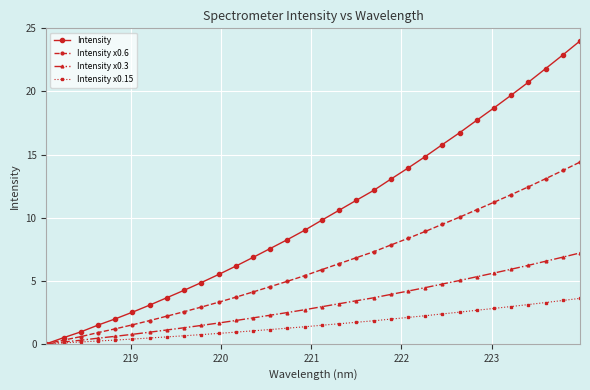

Does the chart display data point markers on the line(s)?

Yes